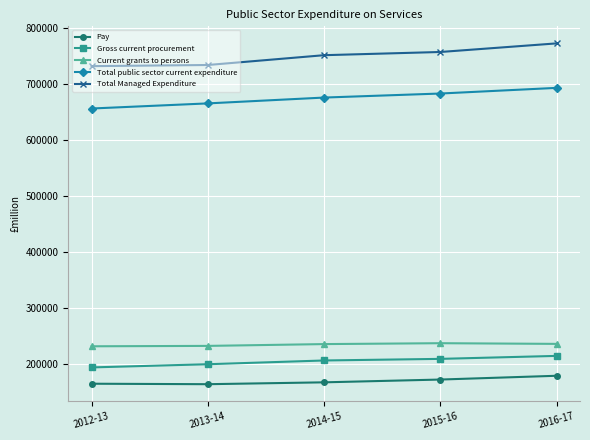

What is the difference between the highest and lowest values at 2015-16?

585547